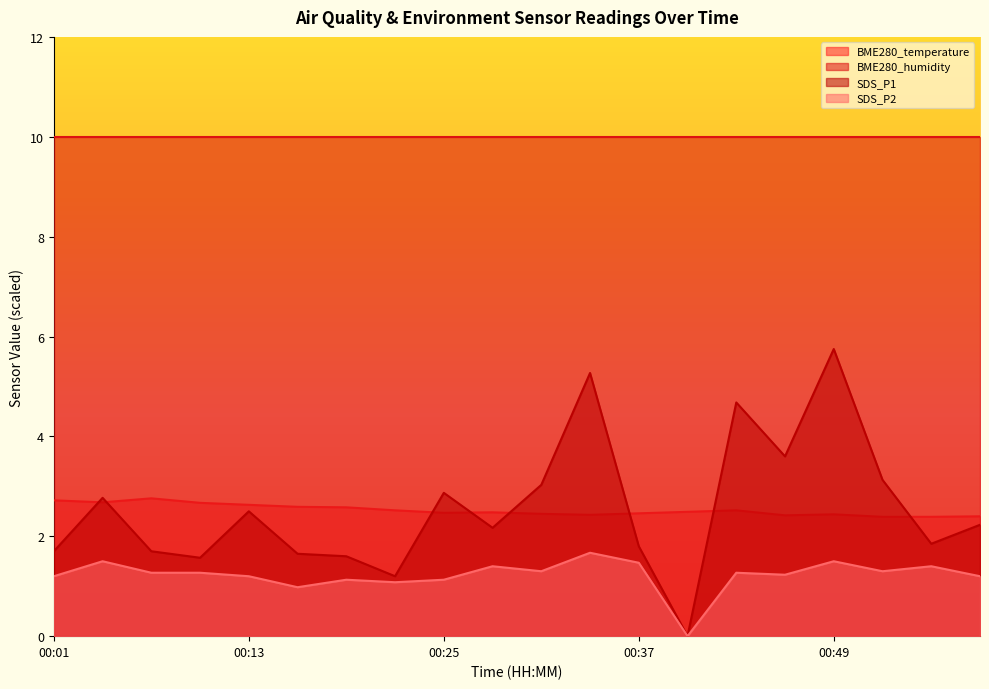

Which series has the largest range (max minus min)?

SDS_P1